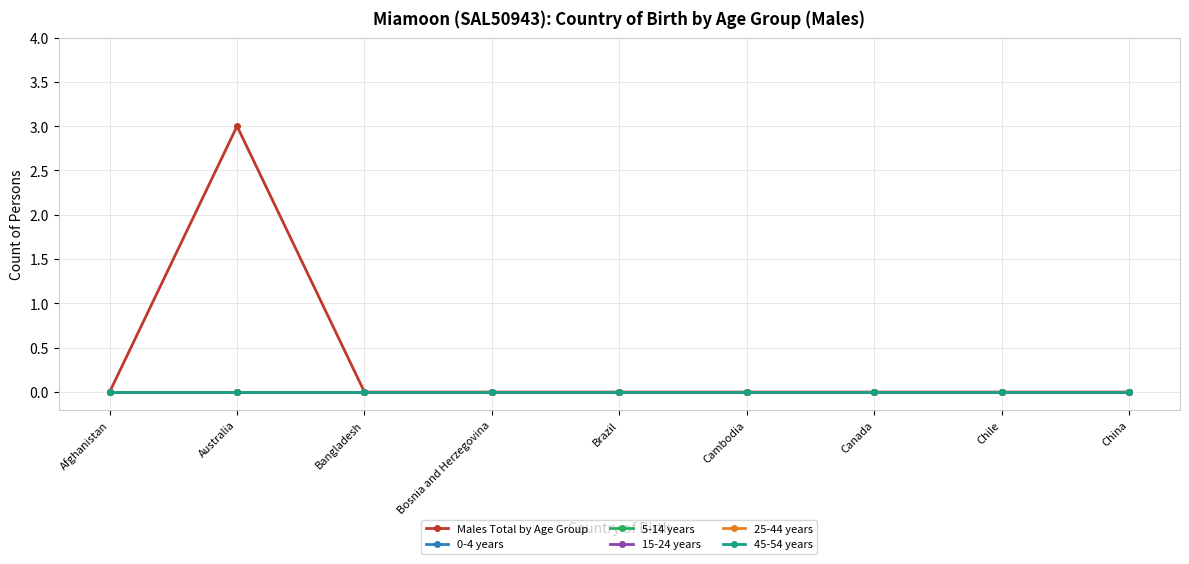

The value of 25-44 years at Afghanistan is 0. True or false?

True